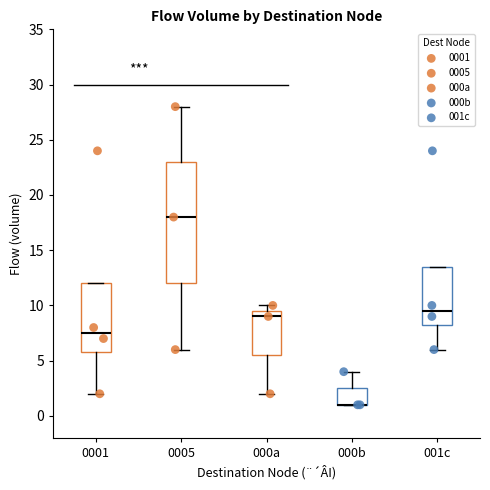

Which box is the tallest, from its lower edge to its upper edge?

0005